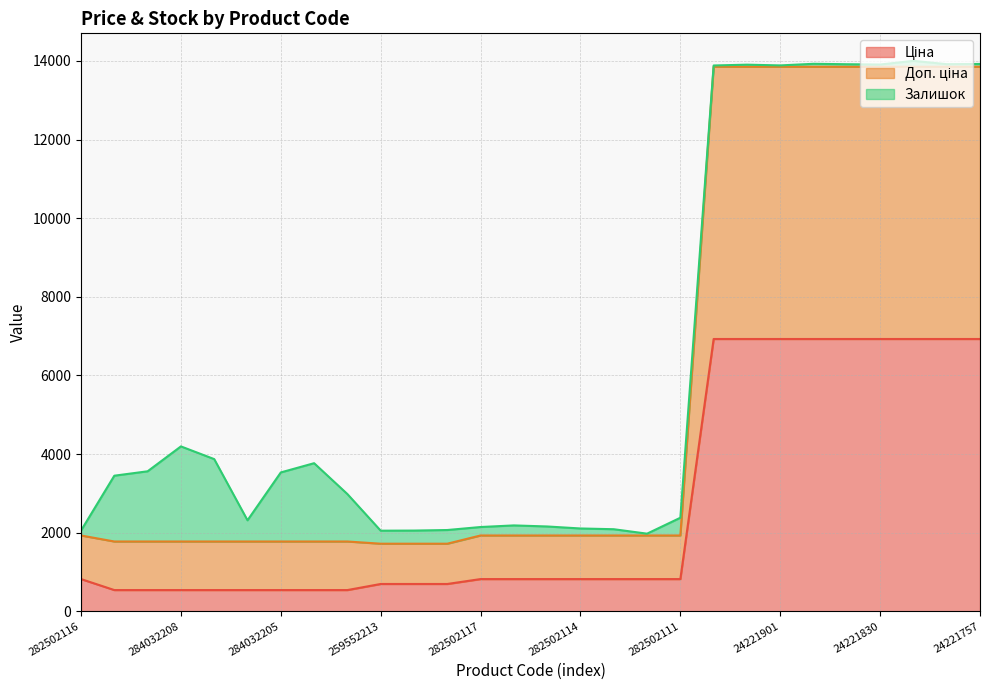

At which category does the chart reach its peak across all series?

24222037